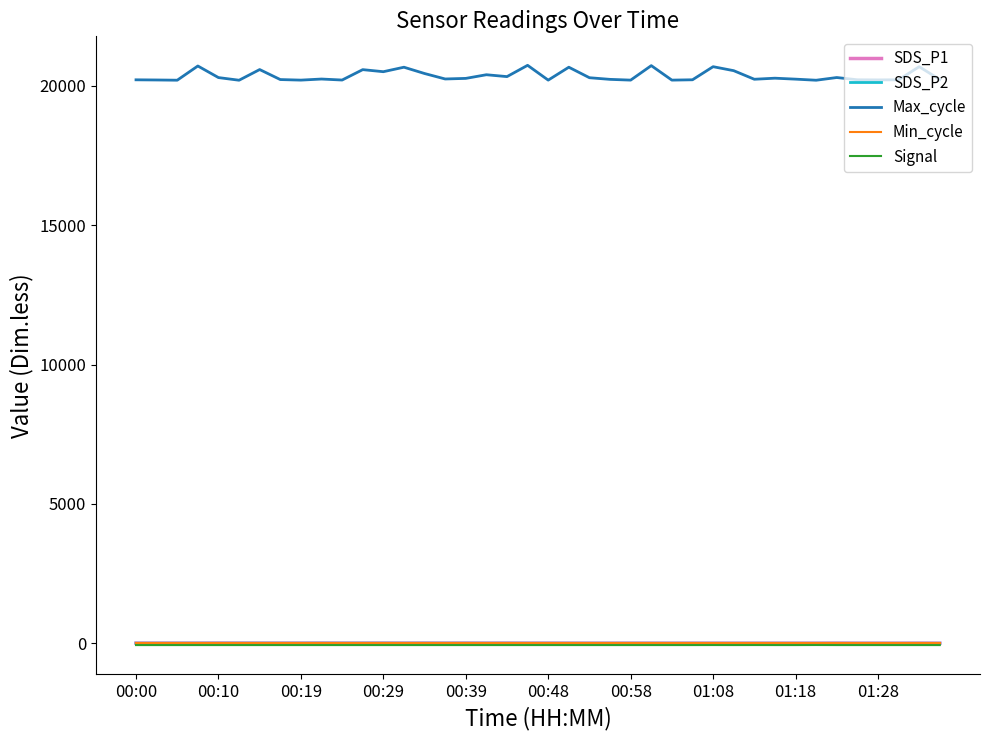

True or false: SDS_P1 and Min_cycle intersect in this chart.

False